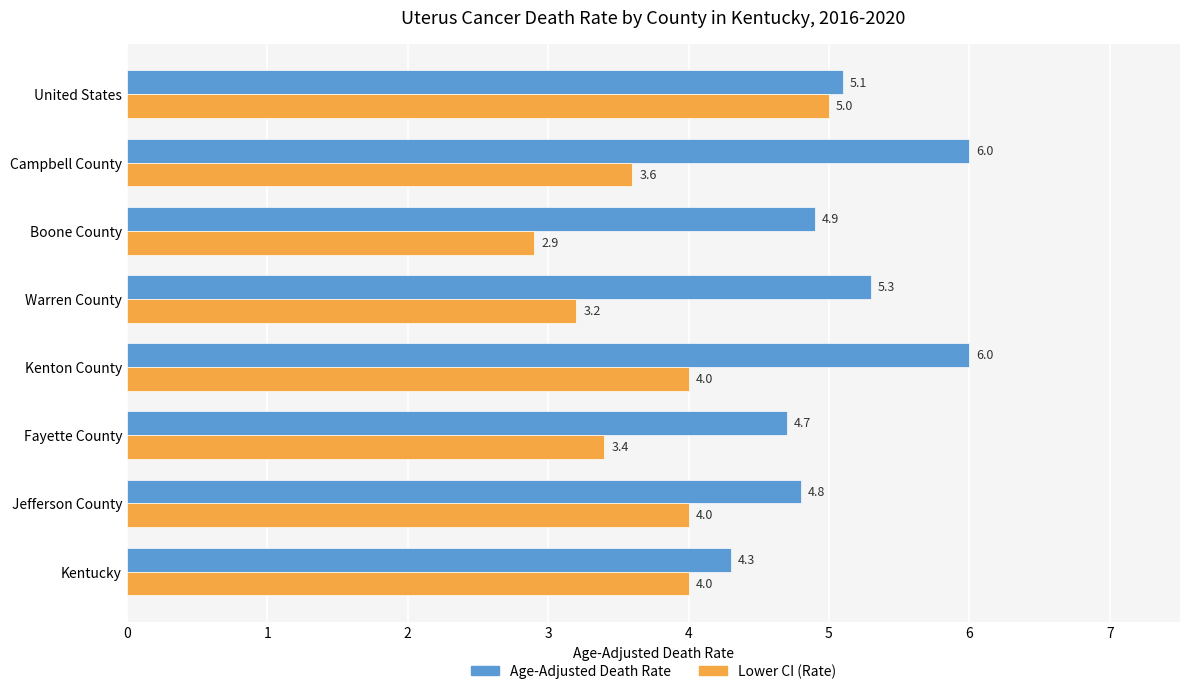

What is the approximate value of Age-Adjusted Death Rate at Warren County?

5.3